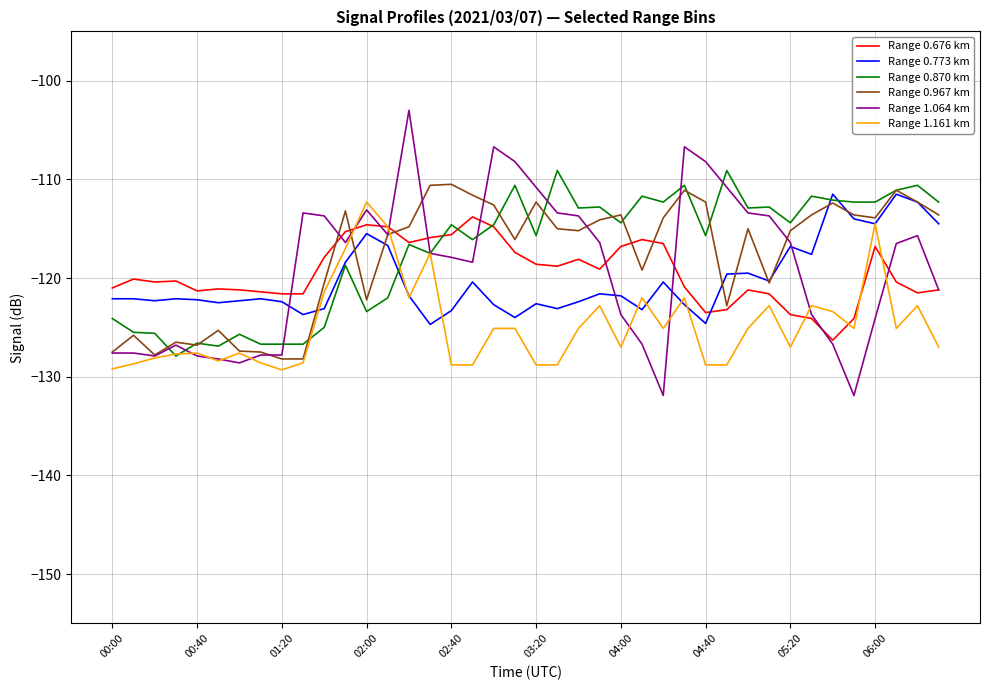

What is the maximum value for Range 1.064 km?

-103.0